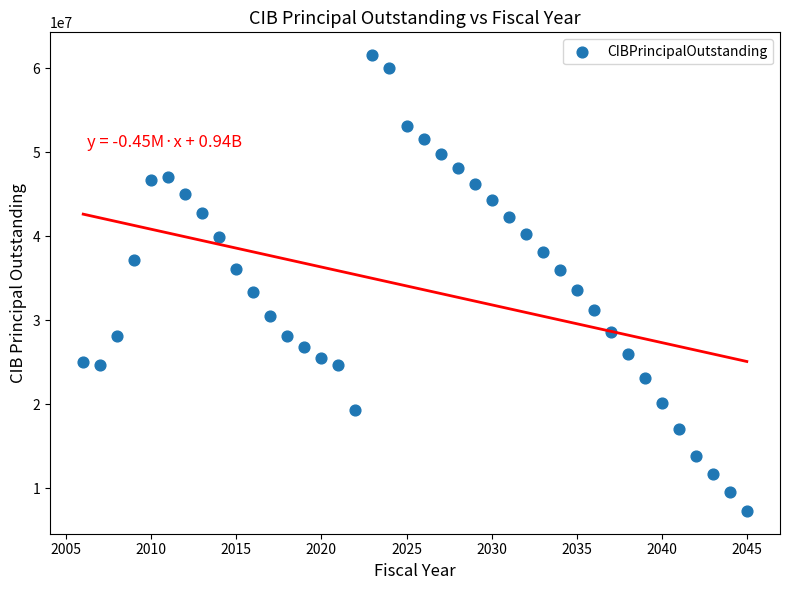

What is the range of X values (max minus min)?

39